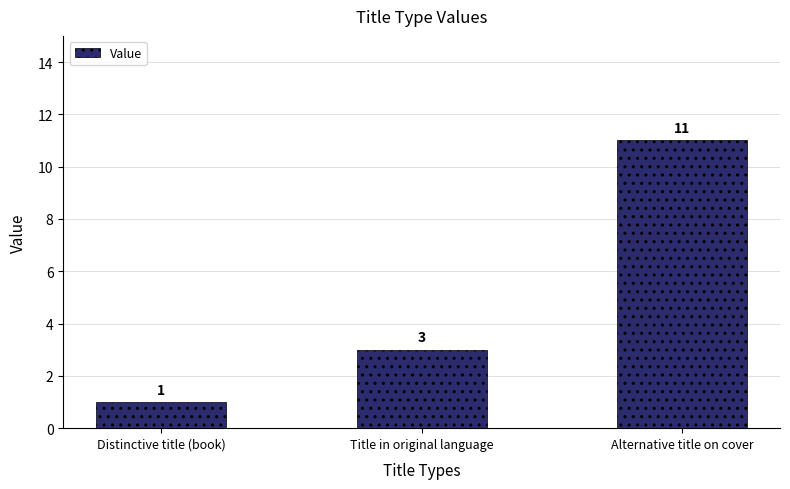

What is the average value?

5